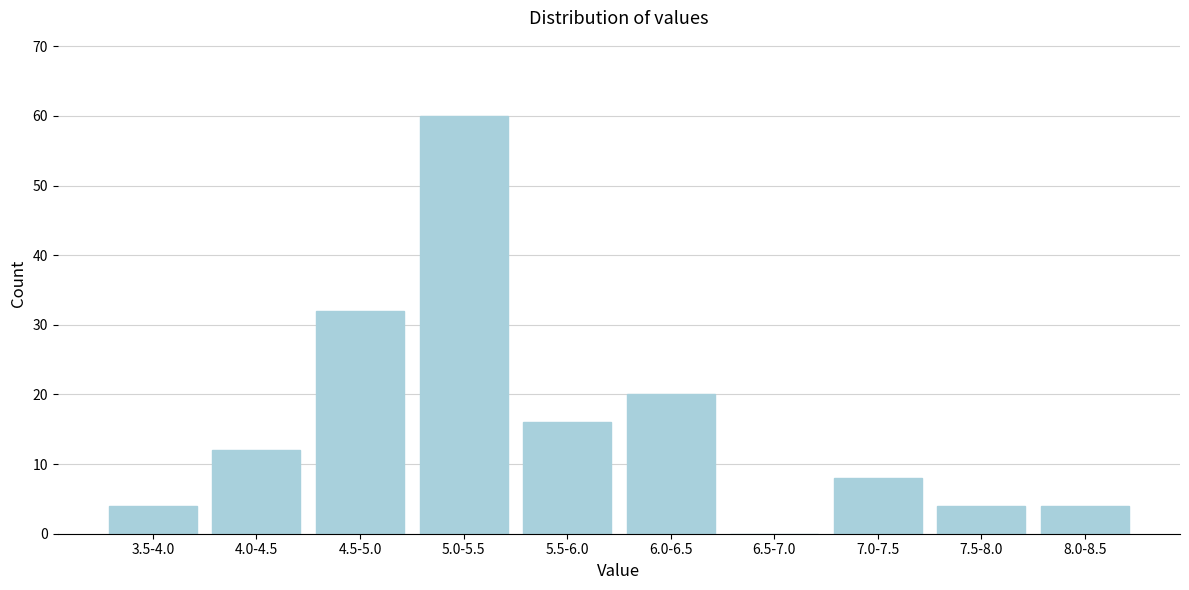

Reading right to left, transcribe all the data shown in this chart.

8.0-8.5=4	7.5-8.0=4	7.0-7.5=8	6.5-7.0=0	6.0-6.5=20	5.5-6.0=16	5.0-5.5=60	4.5-5.0=32	4.0-4.5=12	3.5-4.0=4